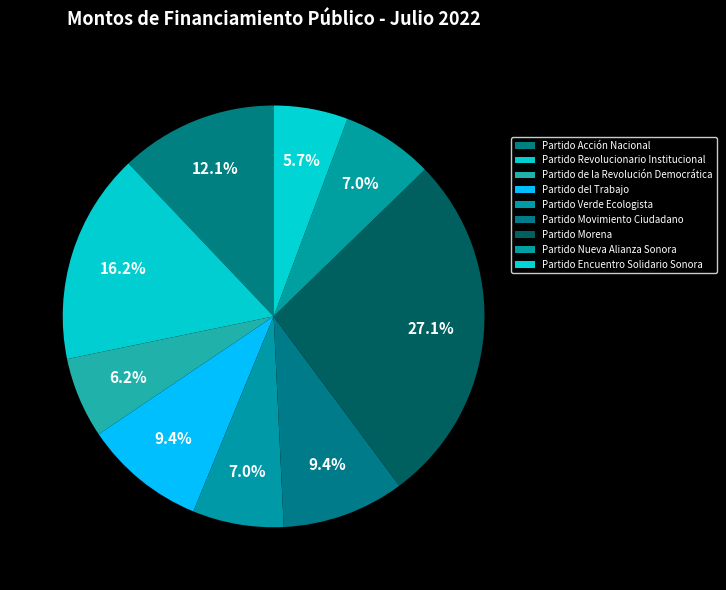

How many slices are in this pie chart?

9